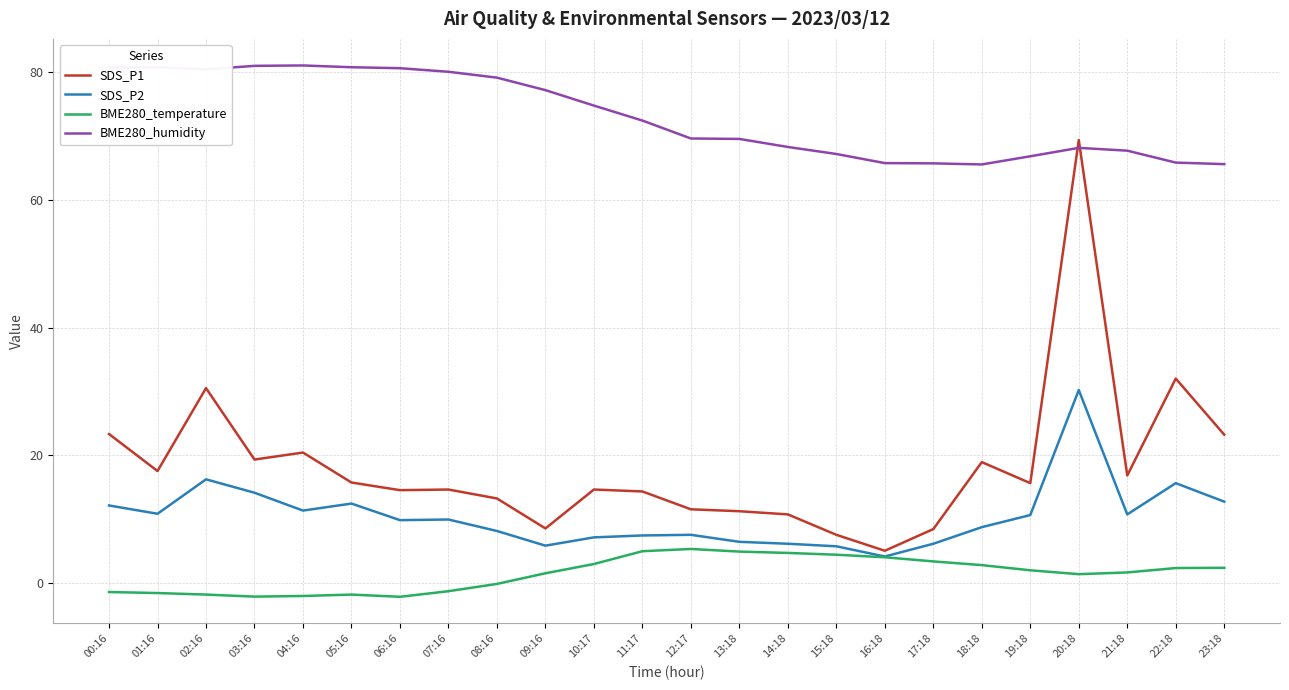

True or false: BME280_temperature and BME280_humidity cross at least once.

False